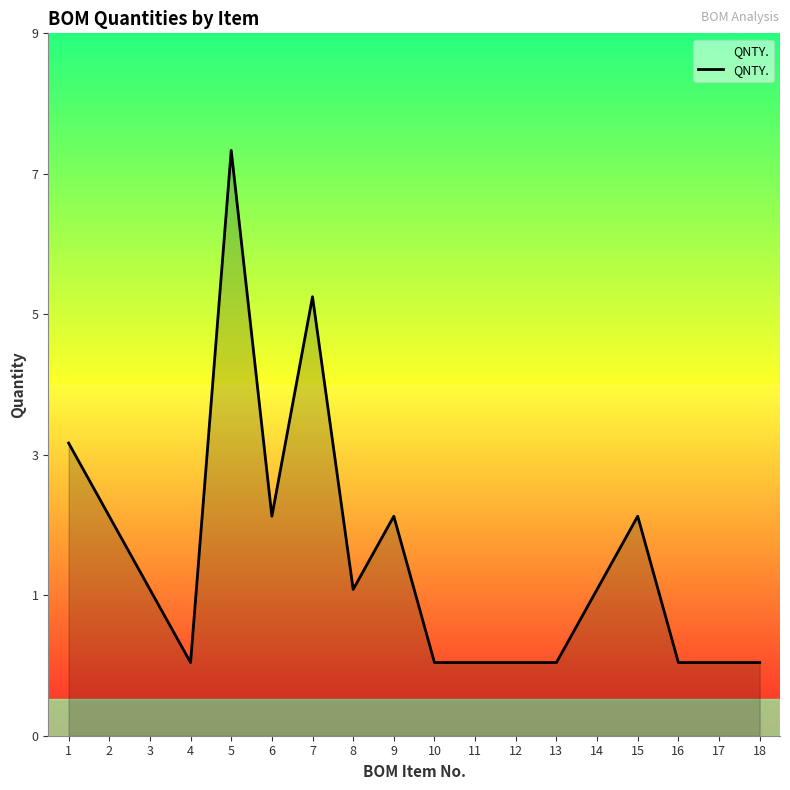

Does the chart display data point markers on the line(s)?

No